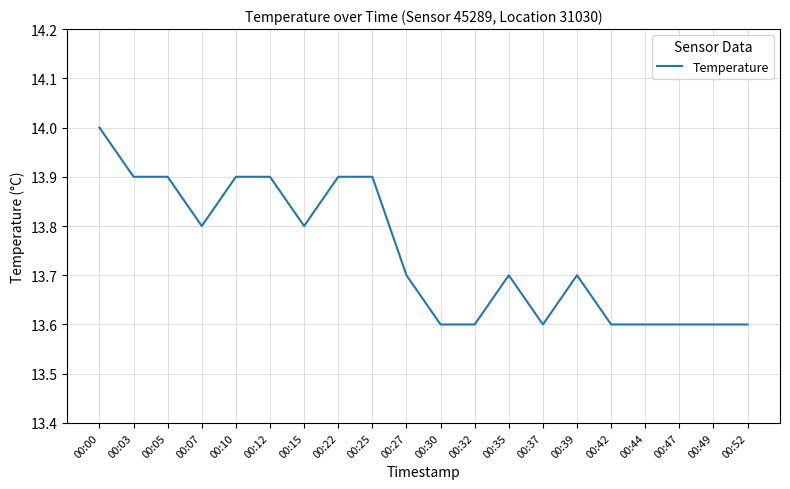

Reading left to right, transcribe all the data shown in this chart.

14.0	13.9	13.9	13.8	13.9	13.9	13.8	13.9	13.9	13.7	13.6	13.6	13.7	13.6	13.7	13.6	13.6	13.6	13.6	13.6